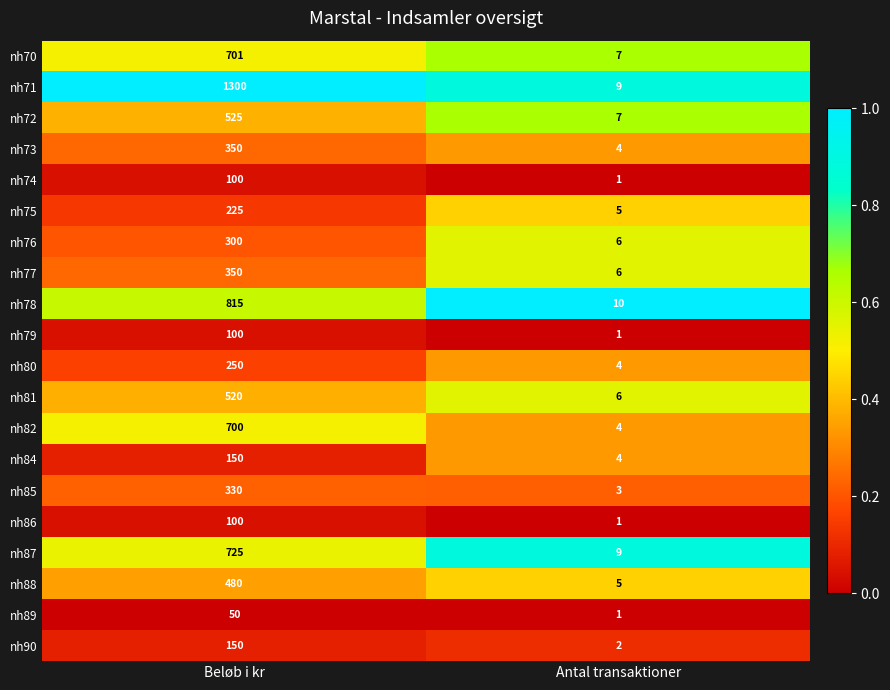

True or false: nh75 has a value of 54 at Beløb i kr.

False